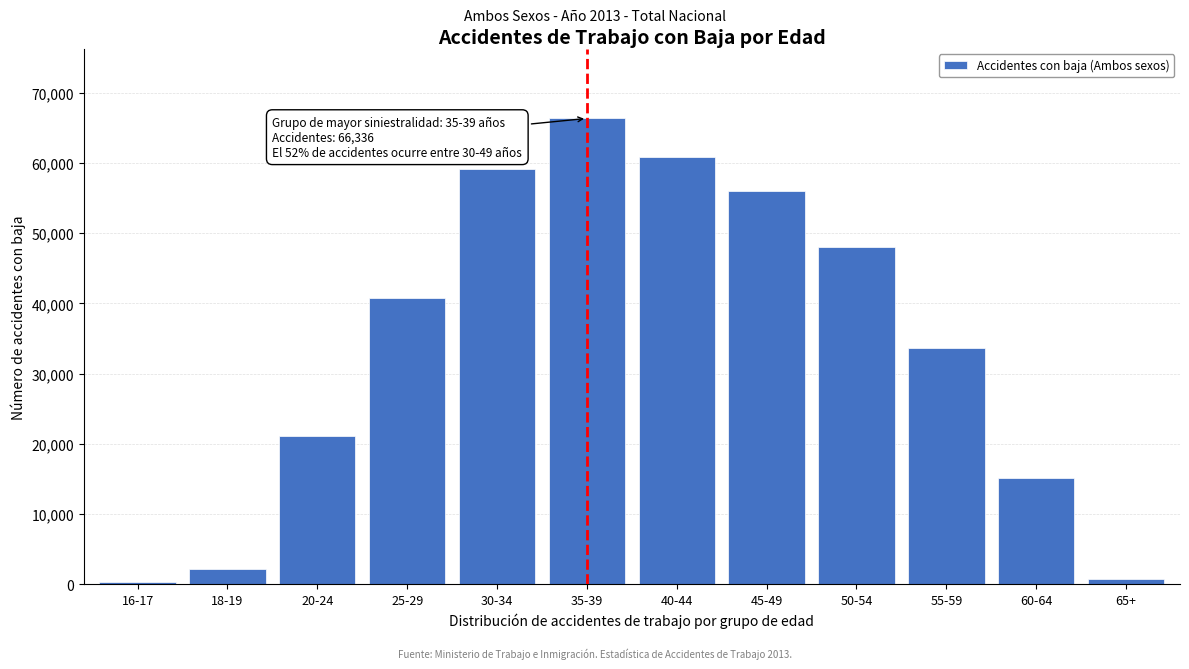

Reading right to left, list all the values displayed in this chart.

797	15186	33653	47973	56043	60836	66336	59078	40792	21046	2192	352